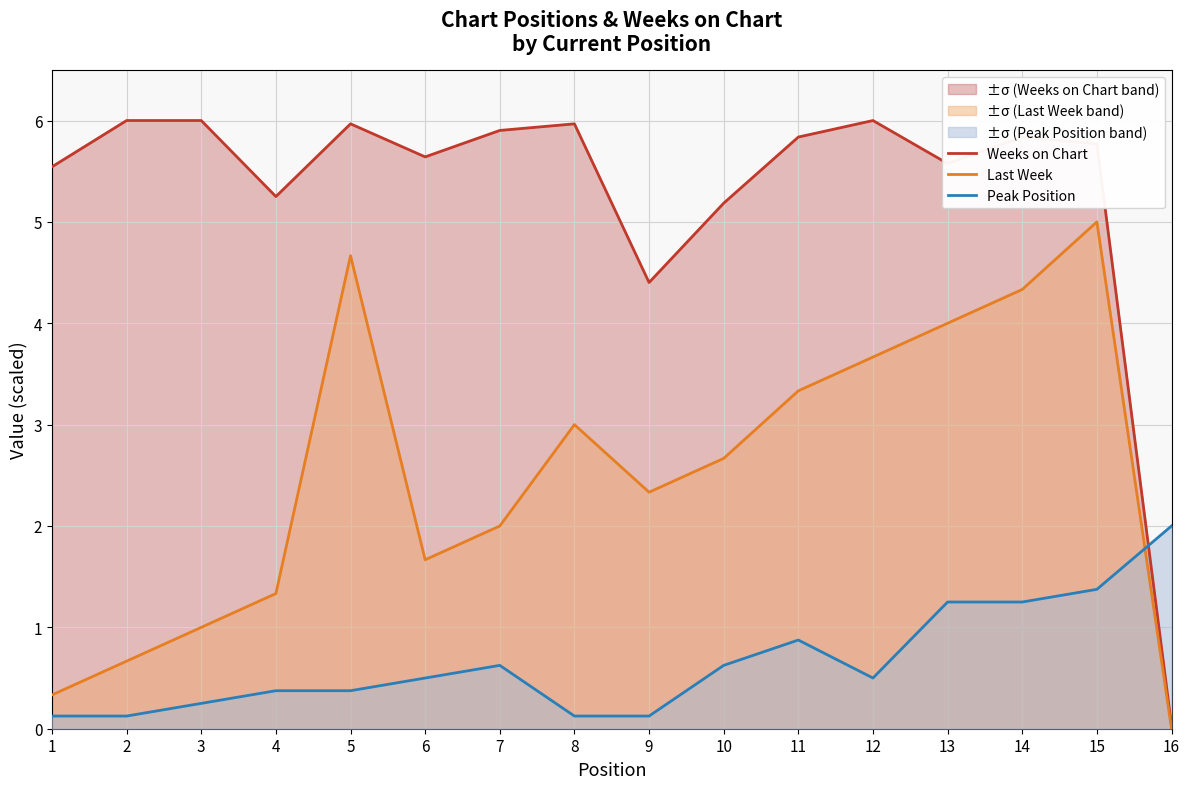

Is the value of Weeks on Chart at 5 greater than the value of Last Week at 10?

Yes